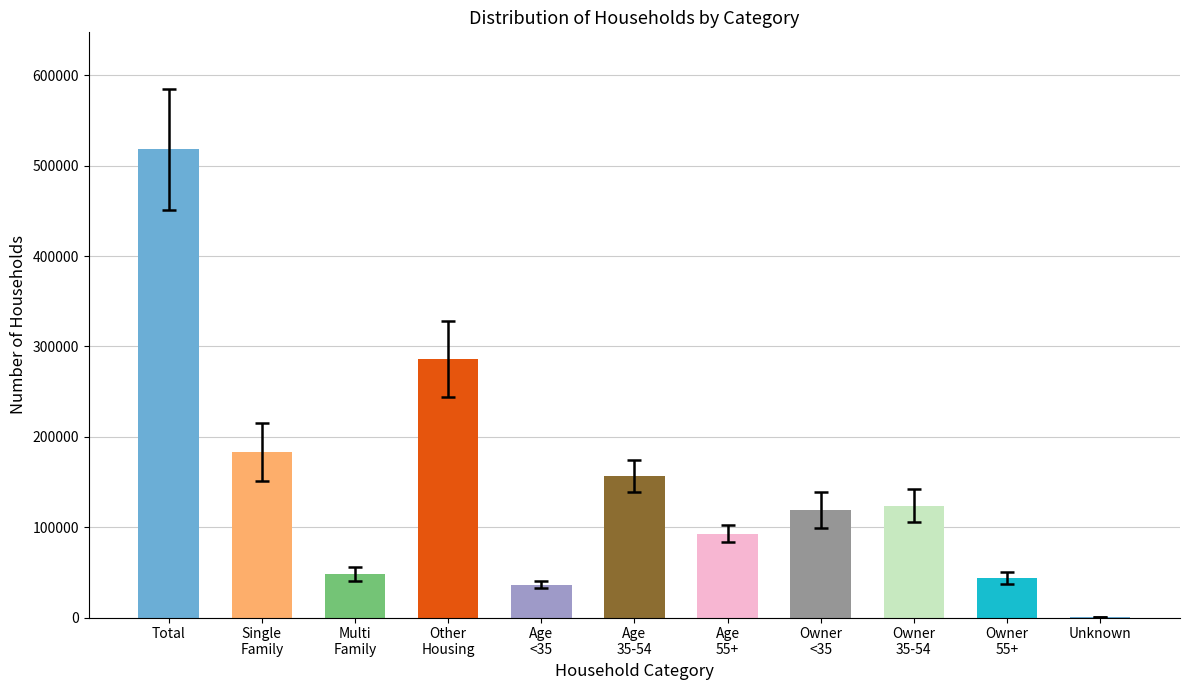

Does the chart contain stacked bars?

No